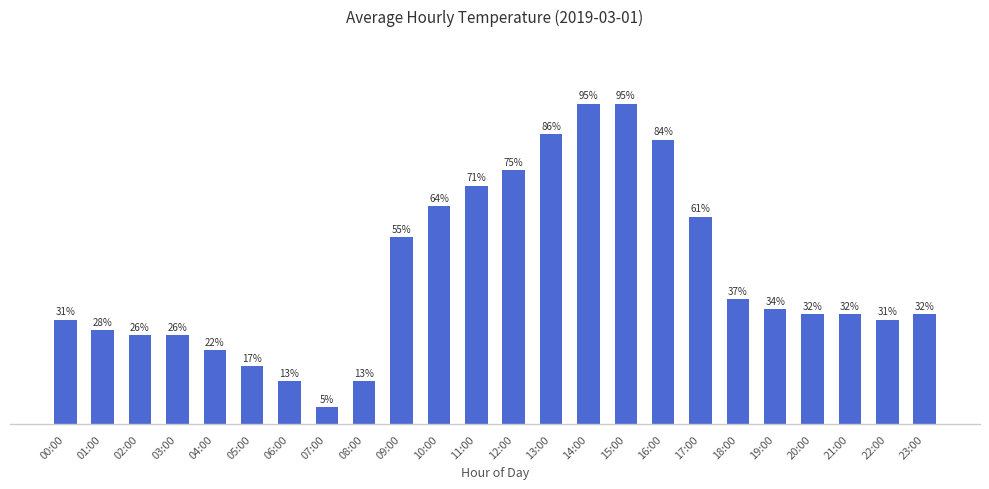

What is the smallest value displayed?

5.0